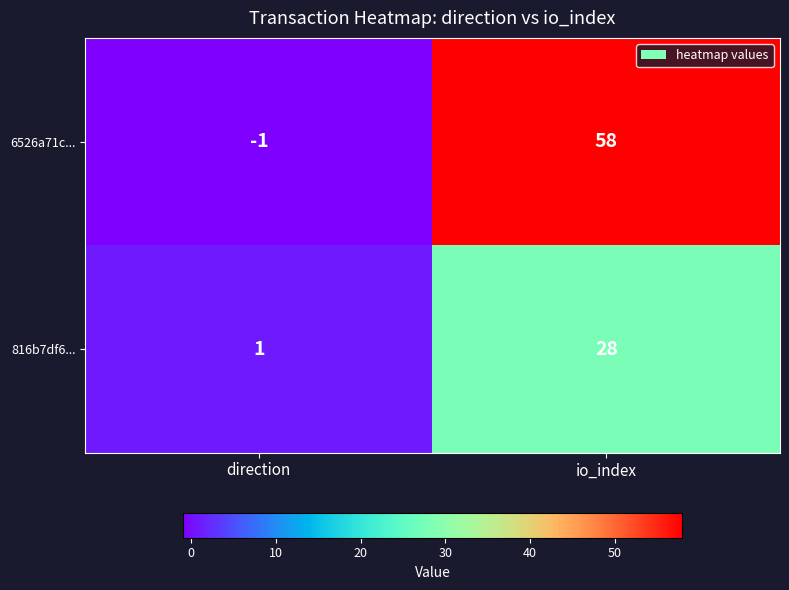

What is the maximum value for 6526a71c...?

58